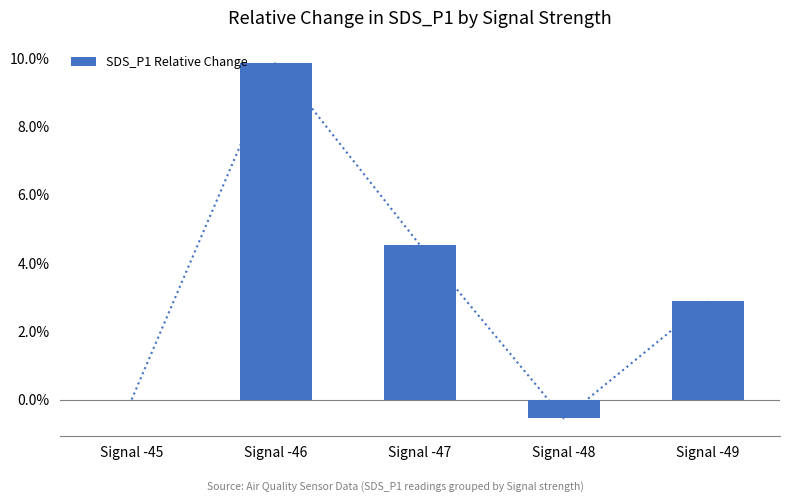

The value at Signal -45 is 6.4. True or false?

False